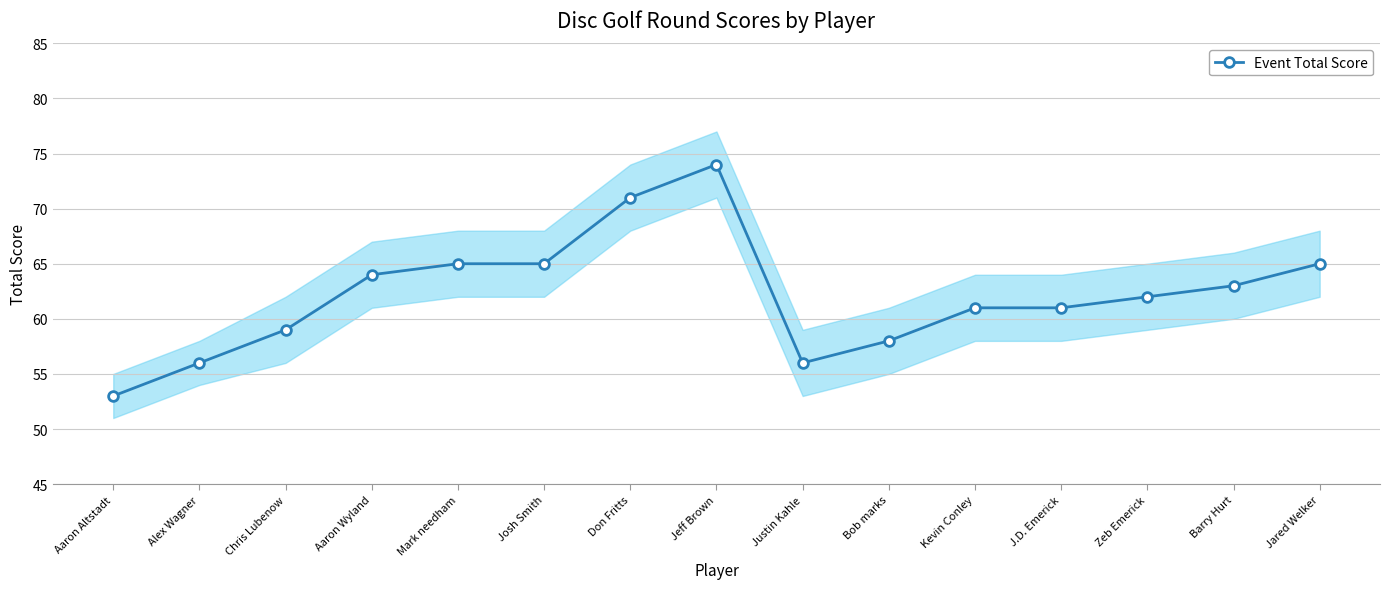

The chart shows a value of 65 at Josh Smith. True or false?

True